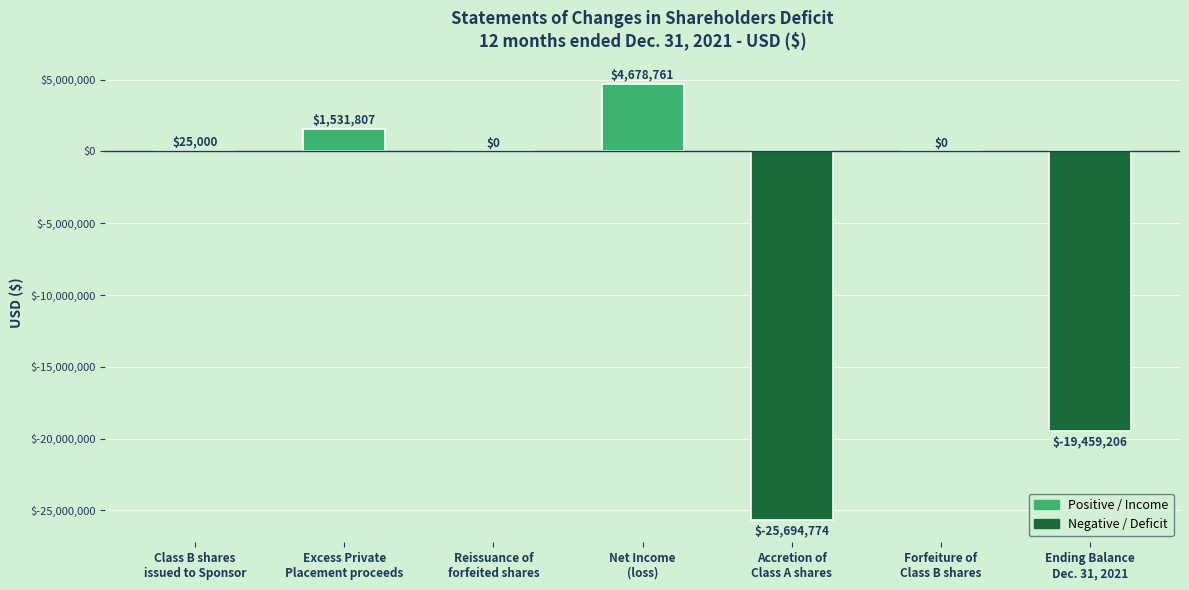

Between Excess Private
Placement proceeds and Accretion of
Class A shares, which is larger?

Excess Private
Placement proceeds